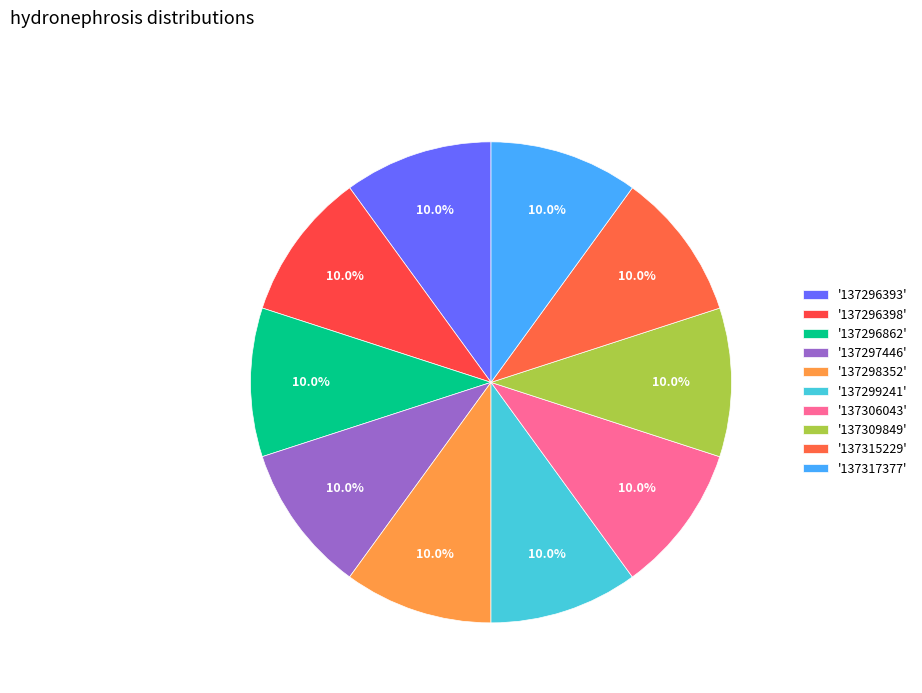

How many slices are in this pie chart?

10